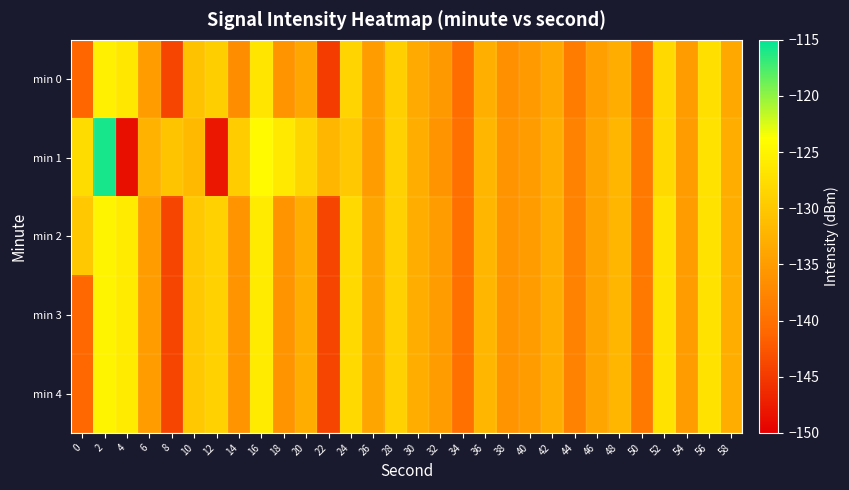

Reading left to right, transcribe all the data shown in this chart.

min 0: 0=-141.2	2=-125.5	4=-126.5	6=-135.1	8=-144.0	10=-130.6	12=-129.2	14=-136.7	16=-126.6	18=-136.0	20=-133.8	22=-144.8	24=-128.7	26=-134.9	28=-129.2	30=-133.4	32=-135.4	34=-140.3	36=-132.9	38=-136.5	40=-135.3	42=-133.6	44=-138.7	46=-134.5	48=-133.0	50=-139.9	52=-128.0	54=-135.0	56=-127.4	58=-133.5
min 1: 0=-127.7	2=-115.8	4=-148.6	6=-132.6	8=-130.5	10=-131.6	12=-147.9	14=-129.6	16=-124.4	18=-126.2	20=-128.5	22=-132.0	24=-130.0	26=-135.0	28=-129.0	30=-133.0	32=-136.0	34=-140.0	36=-132.0	38=-136.0	40=-135.0	42=-133.0	44=-138.0	46=-134.0	48=-132.0	50=-139.0	52=-128.0	54=-135.0	56=-127.0	58=-133.0
min 2: 0=-130.0	2=-125.0	4=-126.0	6=-135.0	8=-144.0	10=-130.0	12=-129.0	14=-136.0	16=-126.0	18=-136.0	20=-133.0	22=-144.0	24=-128.0	26=-134.0	28=-129.0	30=-133.0	32=-135.0	34=-140.0	36=-132.0	38=-136.0	40=-135.0	42=-133.0	44=-138.0	46=-134.0	48=-132.0	50=-139.0	52=-127.0	54=-135.0	56=-127.0	58=-133.0
min 3: 0=-141.0	2=-125.0	4=-126.0	6=-135.0	8=-144.0	10=-130.0	12=-129.0	14=-136.0	16=-126.0	18=-136.0	20=-133.0	22=-144.0	24=-128.0	26=-134.0	28=-129.0	30=-133.0	32=-135.0	34=-140.0	36=-132.0	38=-136.0	40=-135.0	42=-133.0	44=-138.0	46=-134.0	48=-132.0	50=-139.0	52=-127.0	54=-135.0	56=-127.0	58=-133.0
min 4: 0=-141.0	2=-125.0	4=-126.0	6=-135.0	8=-144.0	10=-130.0	12=-129.0	14=-136.0	16=-126.0	18=-136.0	20=-133.0	22=-144.0	24=-128.0	26=-134.0	28=-129.0	30=-133.0	32=-135.0	34=-140.0	36=-132.0	38=-136.0	40=-135.0	42=-133.0	44=-138.0	46=-134.0	48=-132.0	50=-139.0	52=-127.0	54=-135.0	56=-127.0	58=-133.0